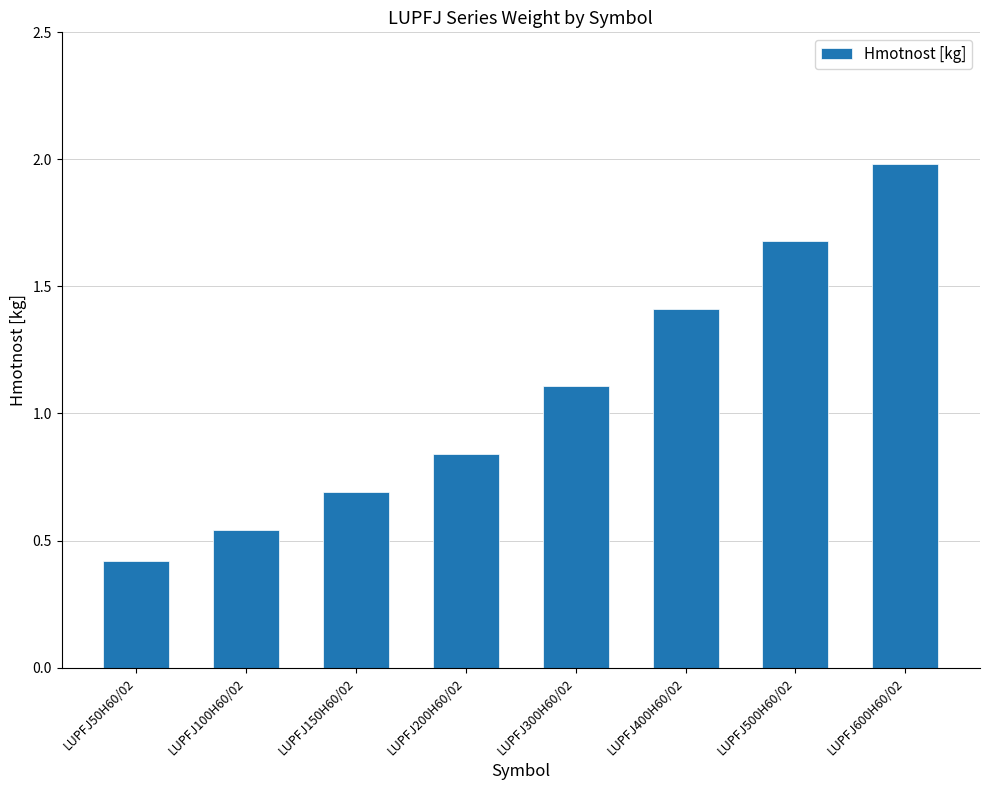

What position from the left is LUPFJ500H60/02?

7